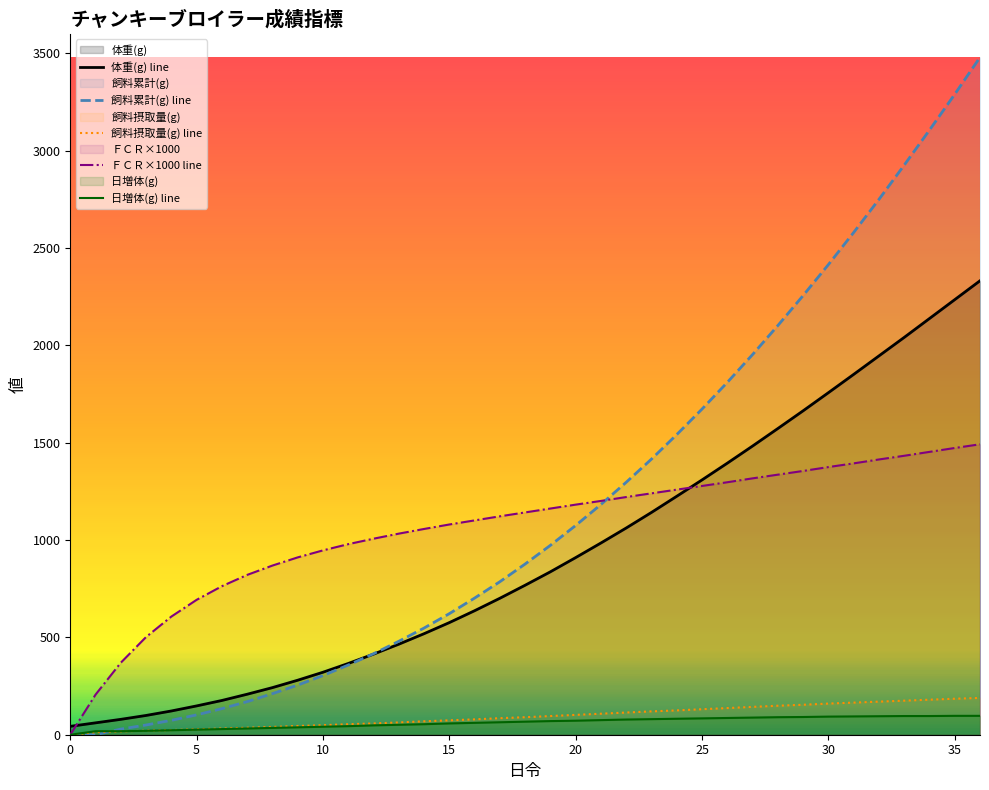

What is the difference between the 体重(g) line values at 9 and 22?

782.0